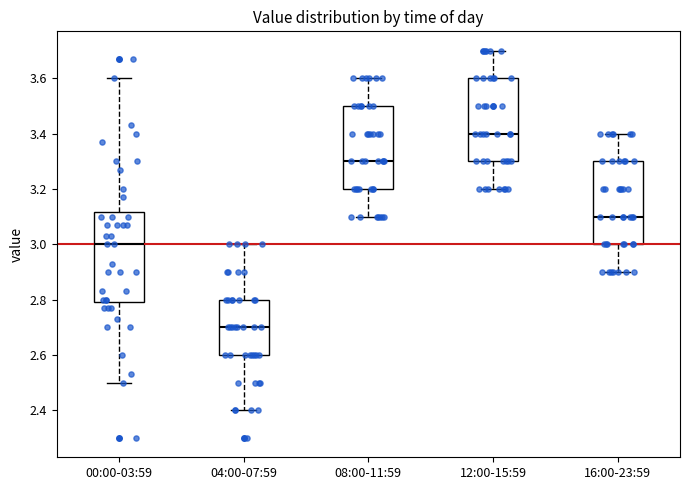

Reading left to right, transcribe this box plot: for each box, give where its median line is, the range the box spans, and where its two whiskers end, as read against the y-axis. The values are not printed on the chart, so give them approximately, as read against the axis.

00:00-03:59: median 3.00, box 2.80 to 3.12, whiskers 2.50 to 3.60
04:00-07:59: median 2.70, box 2.60 to 2.80, whiskers 2.40 to 3.00
08:00-11:59: median 3.30, box 3.20 to 3.50, whiskers 3.10 to 3.60
12:00-15:59: median 3.40, box 3.30 to 3.60, whiskers 3.20 to 3.70
16:00-23:59: median 3.10, box 3.00 to 3.30, whiskers 2.90 to 3.40